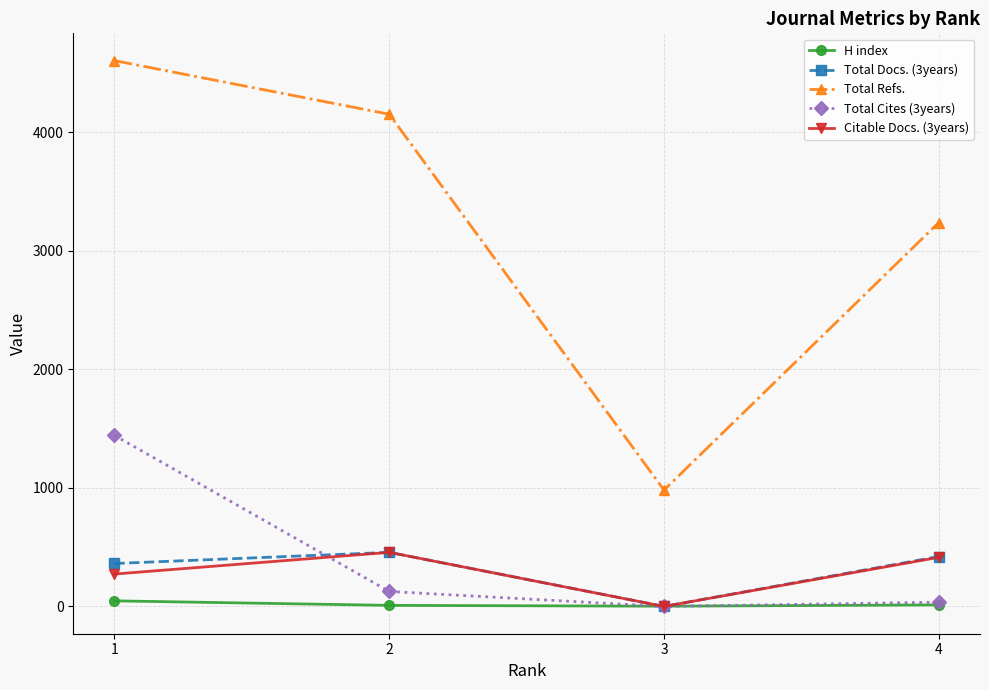

Where is the first local minimum for Total Refs.?

3